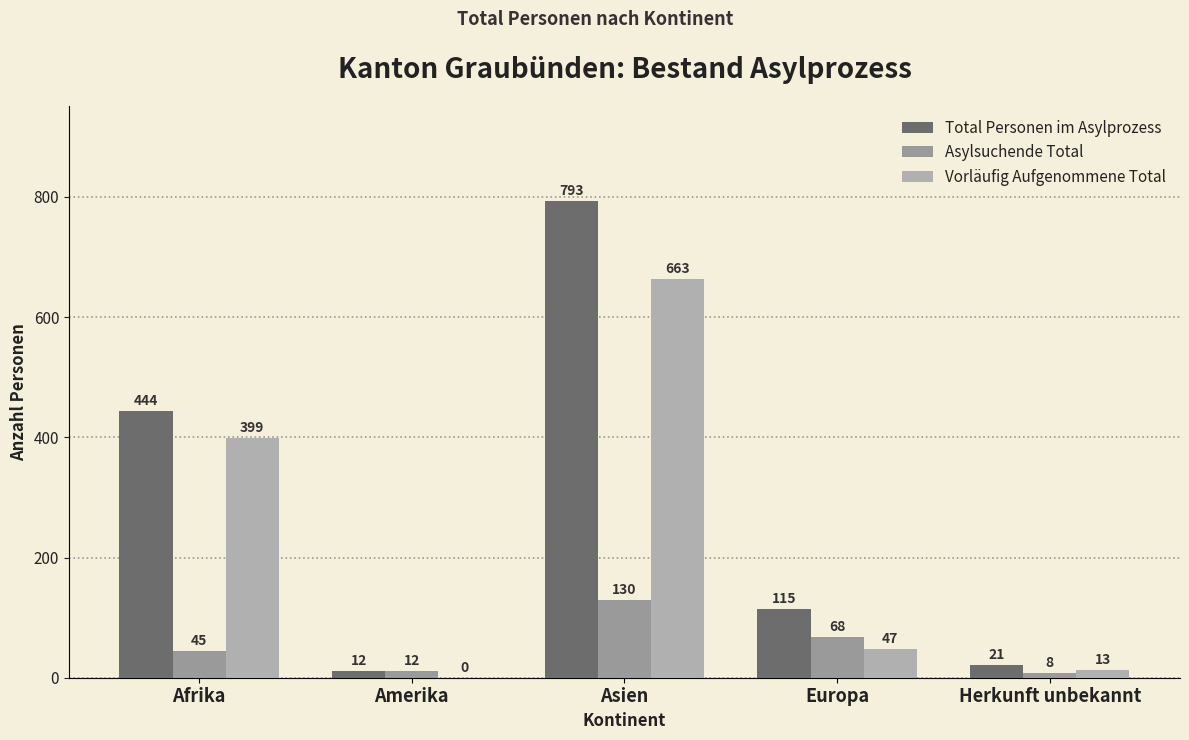

What is the sum of the Total Personen im Asylprozess values at Amerika and Afrika?

456